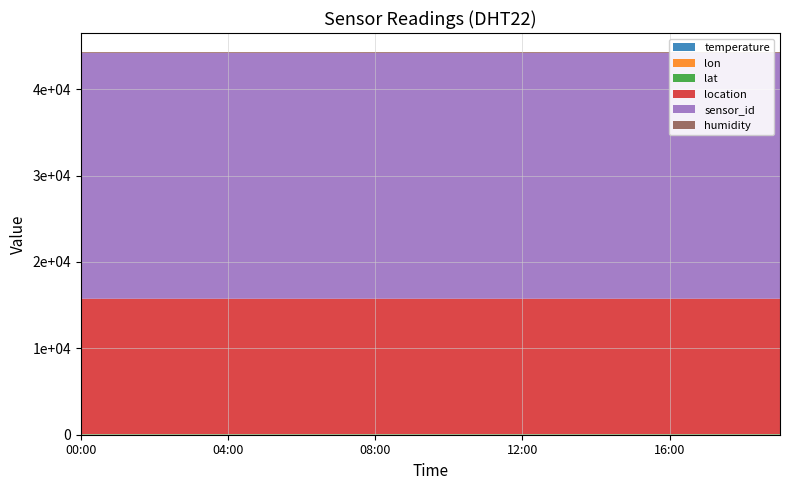

Reading left to right, what are all the values shown in this chart?

temperature: 00:00=11.0	01:00=11.7	02:00=11.2	03:00=11.2	04:00=10.9	05:00=10.8	06:00=11.1	07:00=10.4	08:00=12.8	09:00=11.7	10:00=11.7	11:00=10.4	12:00=12.5	13:00=11.0	14:00=11.2	15:00=11.4	16:00=12.4	17:00=12.1	18:00=11.1	19:00=11.5
humidity: 00:00=99.9	01:00=99.9	02:00=99.9	03:00=99.9	04:00=99.9	05:00=99.9	06:00=99.9	07:00=99.9	08:00=99.9	09:00=99.9	10:00=99.9	11:00=99.9	12:00=99.9	13:00=99.9	14:00=99.9	15:00=99.9	16:00=99.9	17:00=99.9	18:00=99.9	19:00=99.9
lat: 00:00=52.4	01:00=52.4	02:00=52.4	03:00=52.4	04:00=52.4	05:00=52.4	06:00=52.4	07:00=52.4	08:00=52.4	09:00=52.4	10:00=52.4	11:00=52.4	12:00=52.4	13:00=52.4	14:00=52.4	15:00=52.4	16:00=52.4	17:00=52.4	18:00=52.4	19:00=52.4
lon: 00:00=9.7	01:00=9.7	02:00=9.7	03:00=9.7	04:00=9.7	05:00=9.7	06:00=9.7	07:00=9.7	08:00=9.7	09:00=9.7	10:00=9.7	11:00=9.7	12:00=9.7	13:00=9.7	14:00=9.7	15:00=9.7	16:00=9.7	17:00=9.7	18:00=9.7	19:00=9.7
sensor_id: 00:00=28438.0	01:00=28438.0	02:00=28438.0	03:00=28438.0	04:00=28438.0	05:00=28438.0	06:00=28438.0	07:00=28438.0	08:00=28438.0	09:00=28438.0	10:00=28438.0	11:00=28438.0	12:00=28438.0	13:00=28438.0	14:00=28438.0	15:00=28438.0	16:00=28438.0	17:00=28438.0	18:00=28438.0	19:00=28438.0
location: 00:00=15667.0	01:00=15667.0	02:00=15667.0	03:00=15667.0	04:00=15667.0	05:00=15667.0	06:00=15667.0	07:00=15667.0	08:00=15667.0	09:00=15667.0	10:00=15667.0	11:00=15667.0	12:00=15667.0	13:00=15667.0	14:00=15667.0	15:00=15667.0	16:00=15667.0	17:00=15667.0	18:00=15667.0	19:00=15667.0